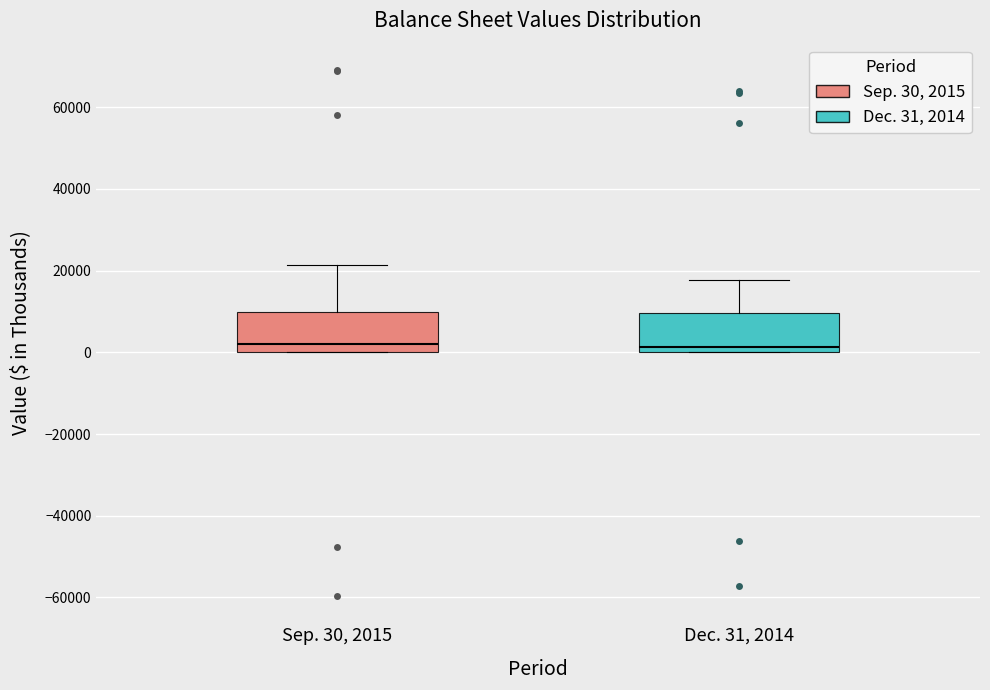

Reading left to right, transcribe this box plot: for each box, give where its median line is, the range the box spans, and where its two whiskers end, as read against the y-axis. The values are not printed on the chart, so give them approximately, as read against the axis.

Sep. 30, 2015: median 2000, box 0 to 10000, whiskers 0 to 22000
Dec. 31, 2014: median 2000, box 0 to 10000, whiskers 0 to 18000